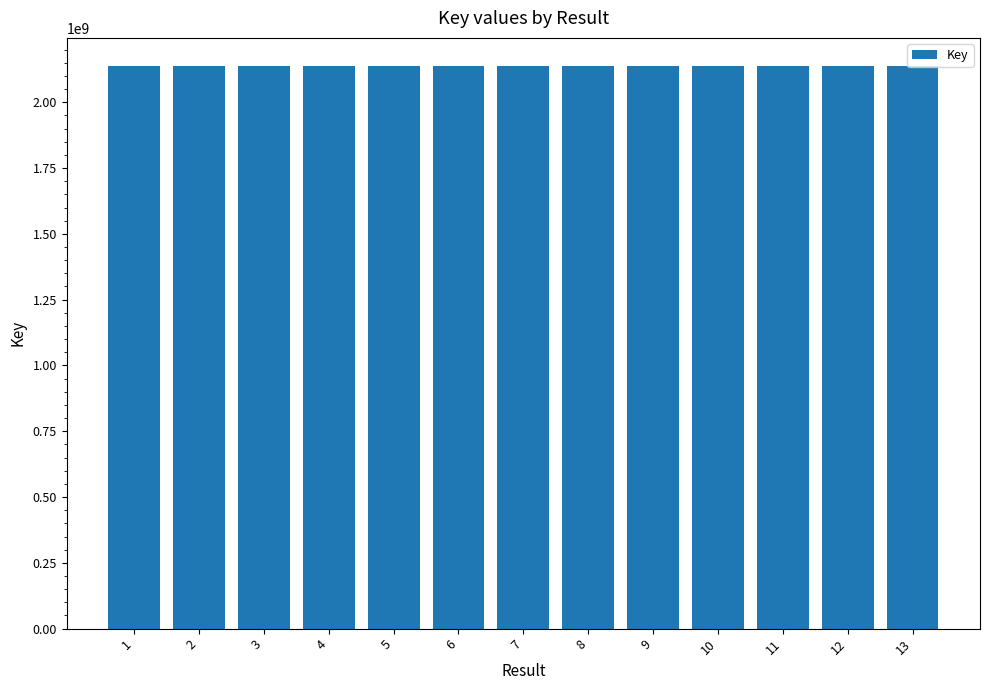

What is the minimum value shown in the chart?

2137654755